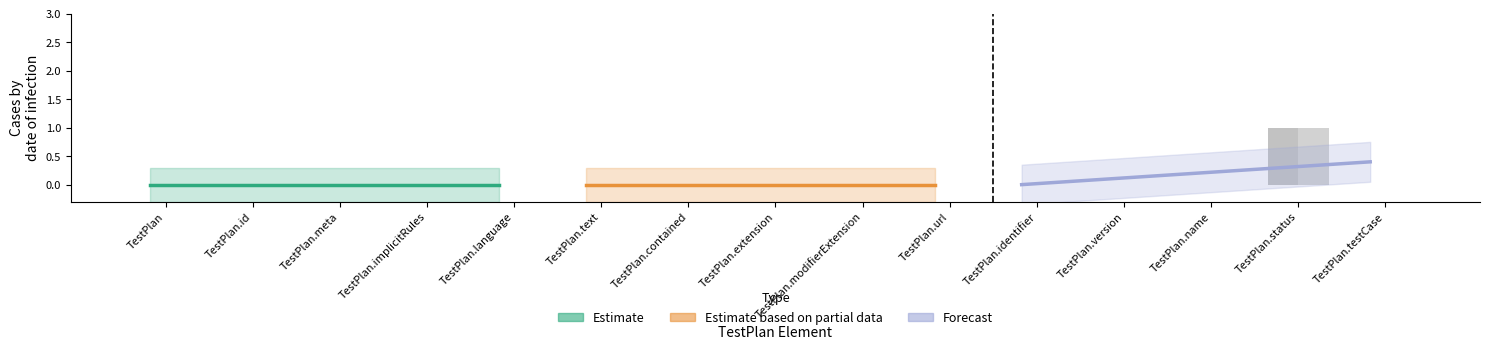

The Min series shows -1 at TestPlan.text. True or false?

False